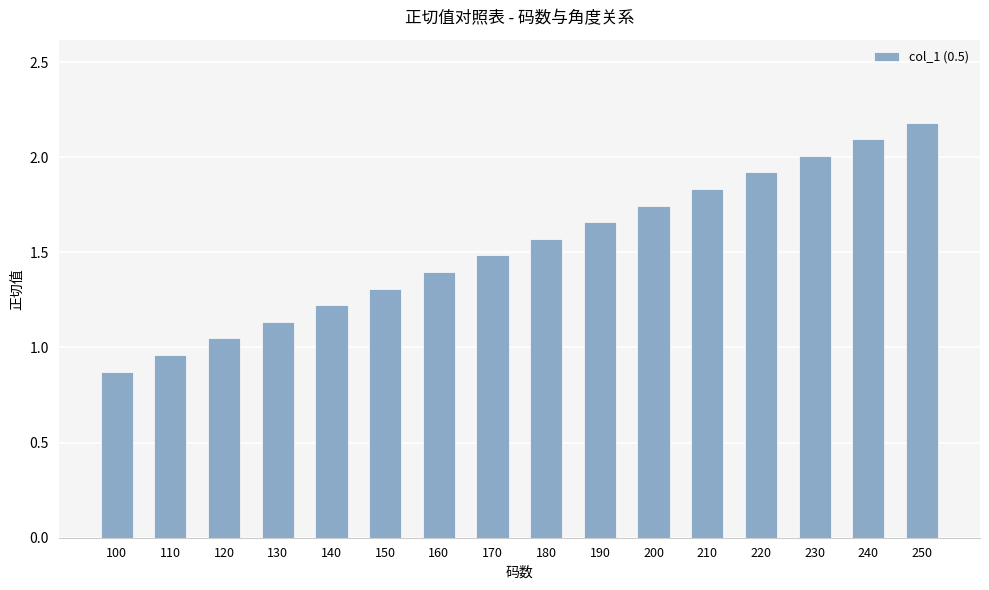

At which category does the chart reach its peak across all series?

250